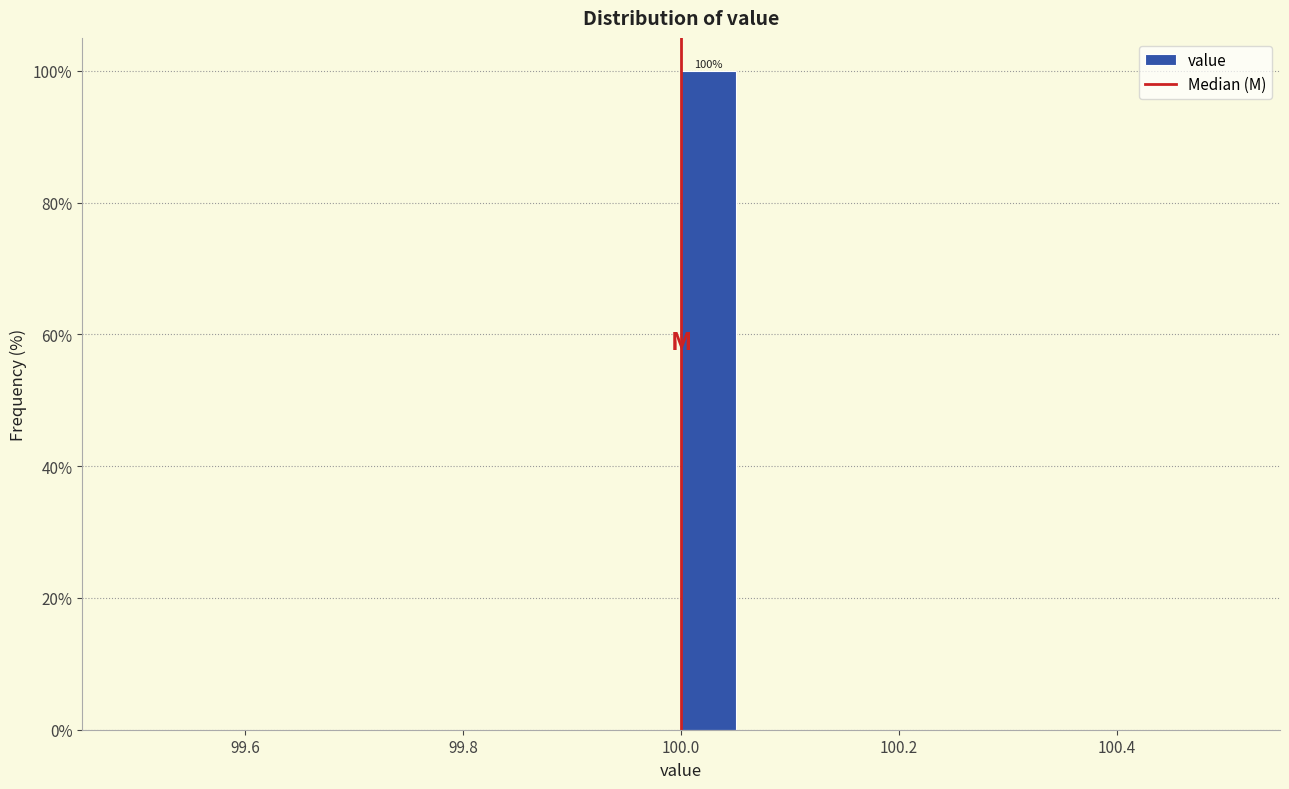

Around what value on the x-axis is the tallest bar? Give the approximate position of its centre, as read against the axis.

100.02